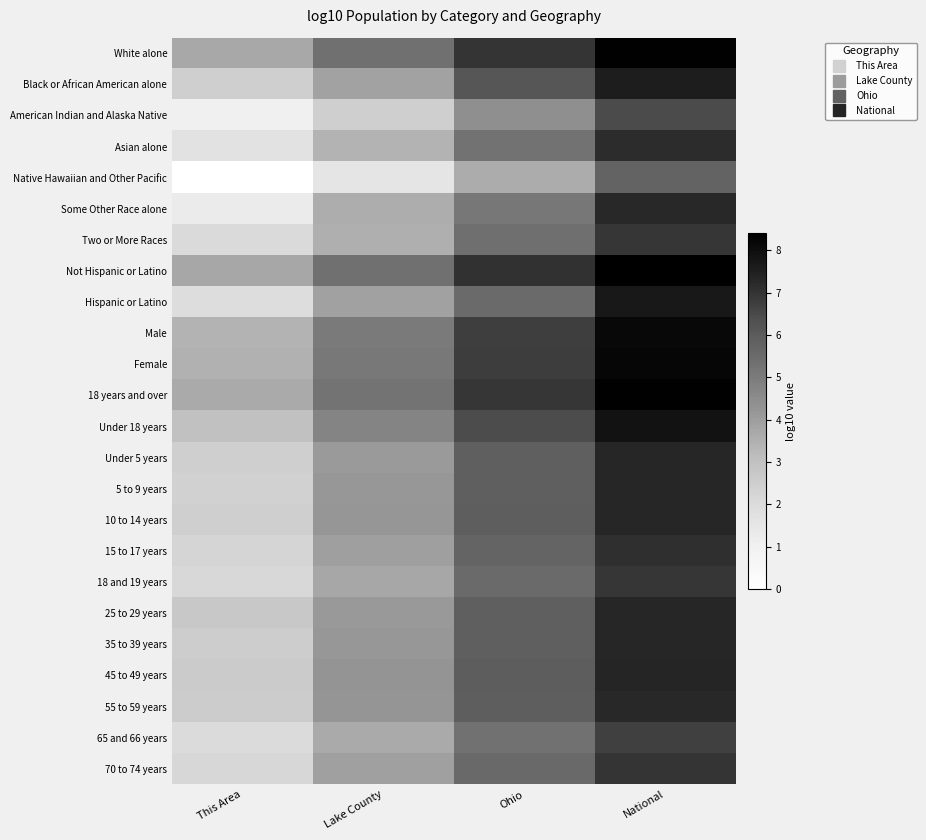

What is the spread (max minus min) of values at Ohio?

3.4